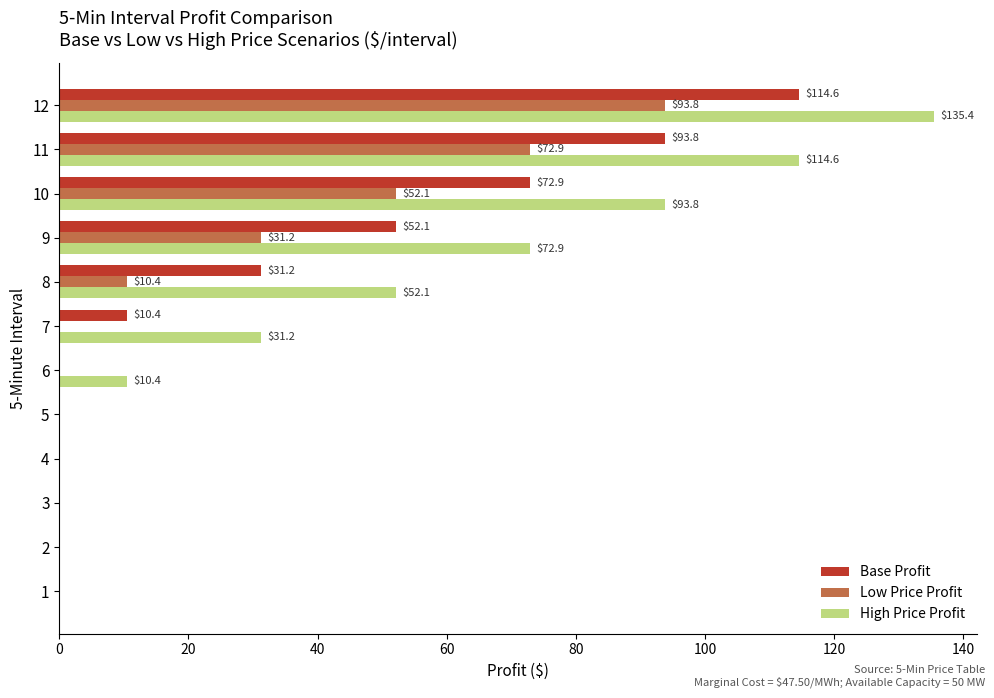

What is the greatest value displayed?

135.4